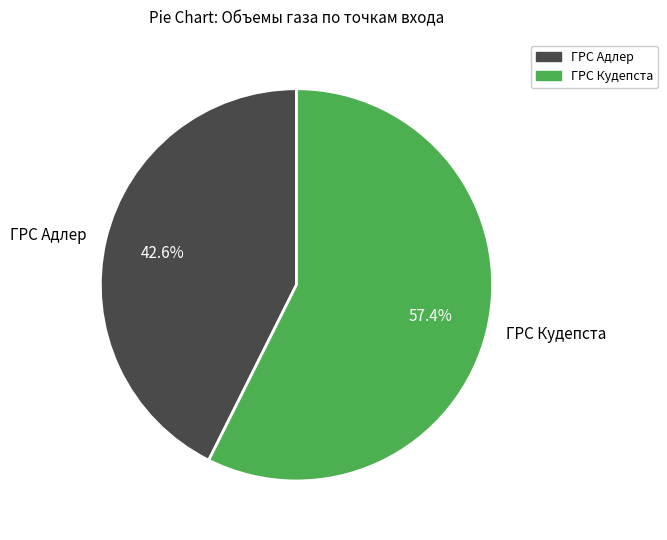

Count the number of slices in the pie.

2